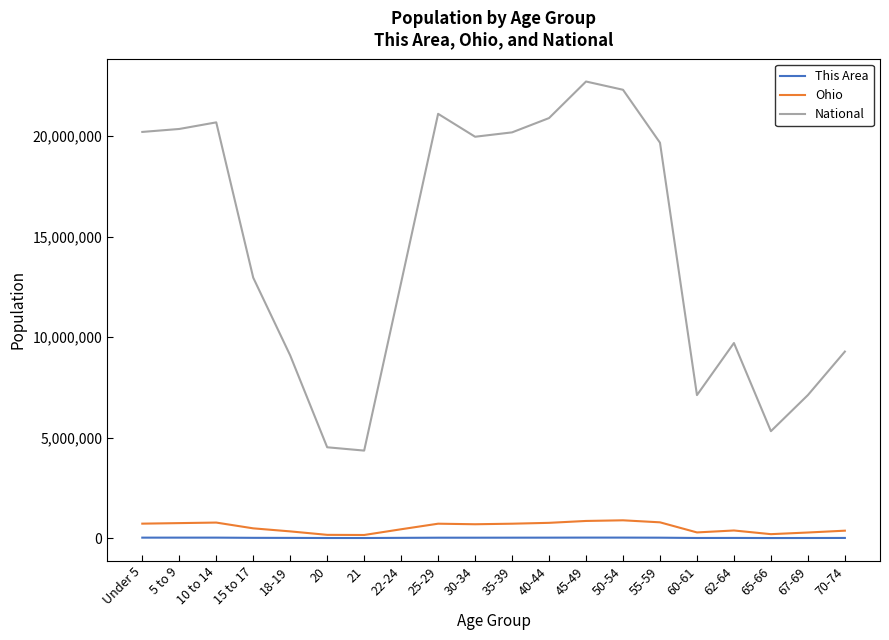

True or false: This Area and National intersect in this chart.

False